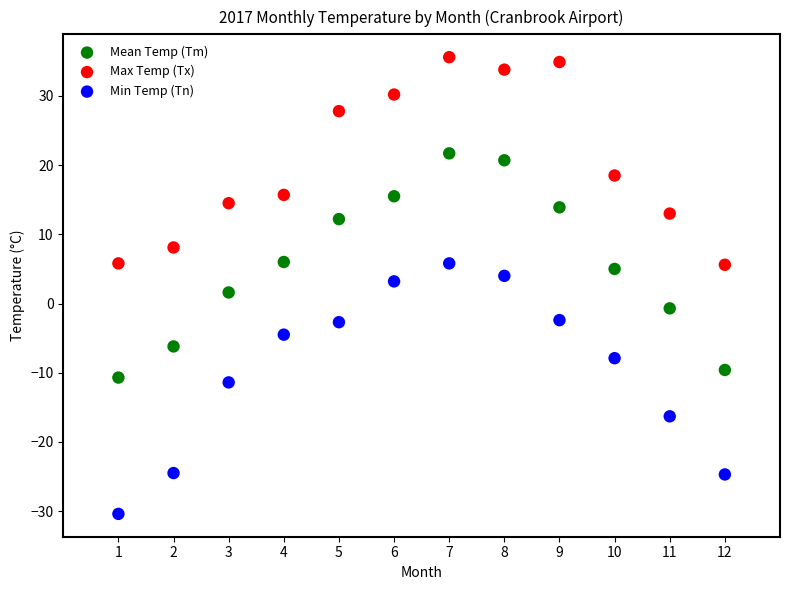

Across all data points, what is the range of Y values (max minus min)?

66.0